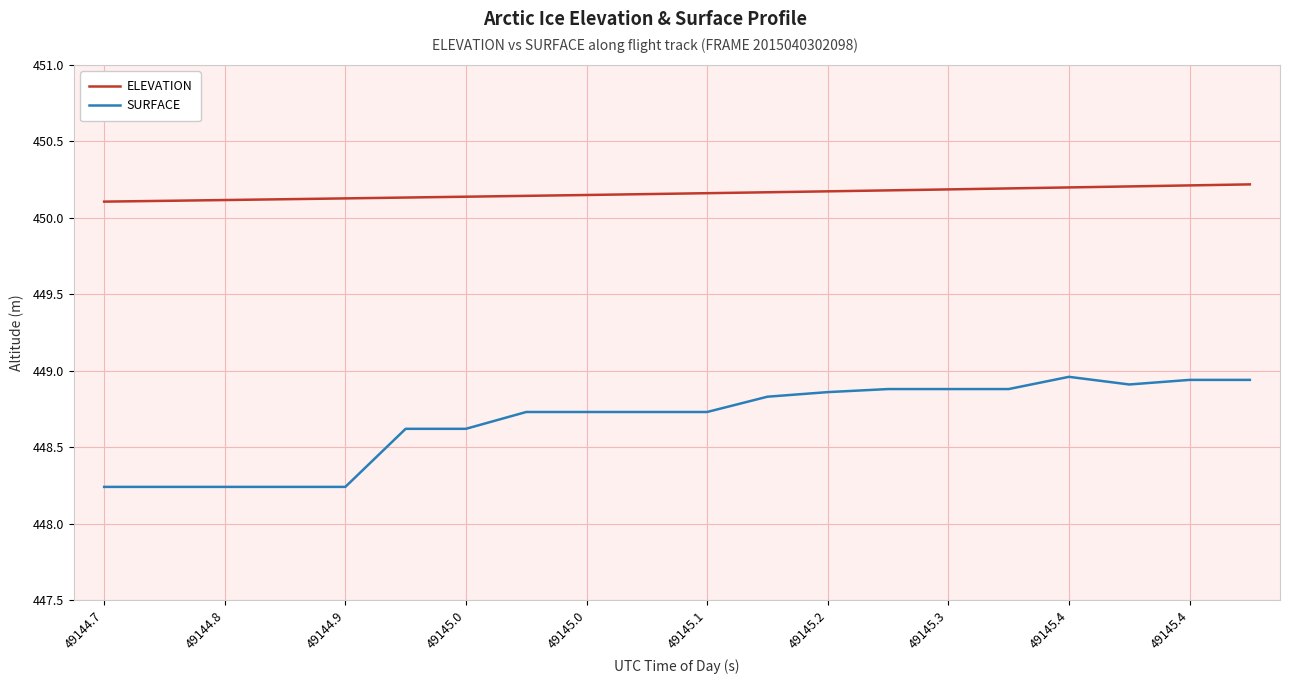

Which series has the largest range (max minus min)?

SURFACE